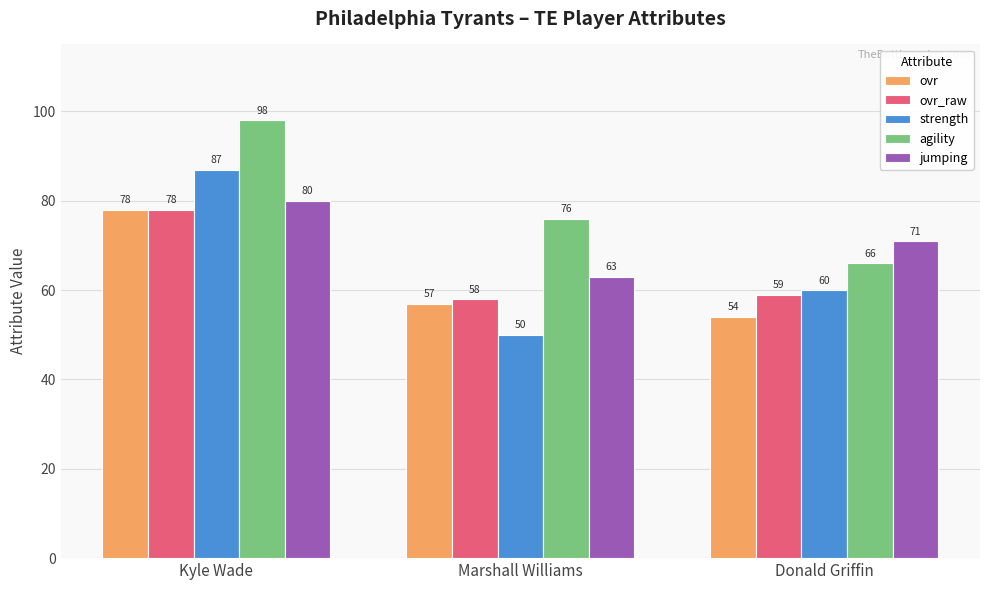

How many values in the ovr series are below 57?

1